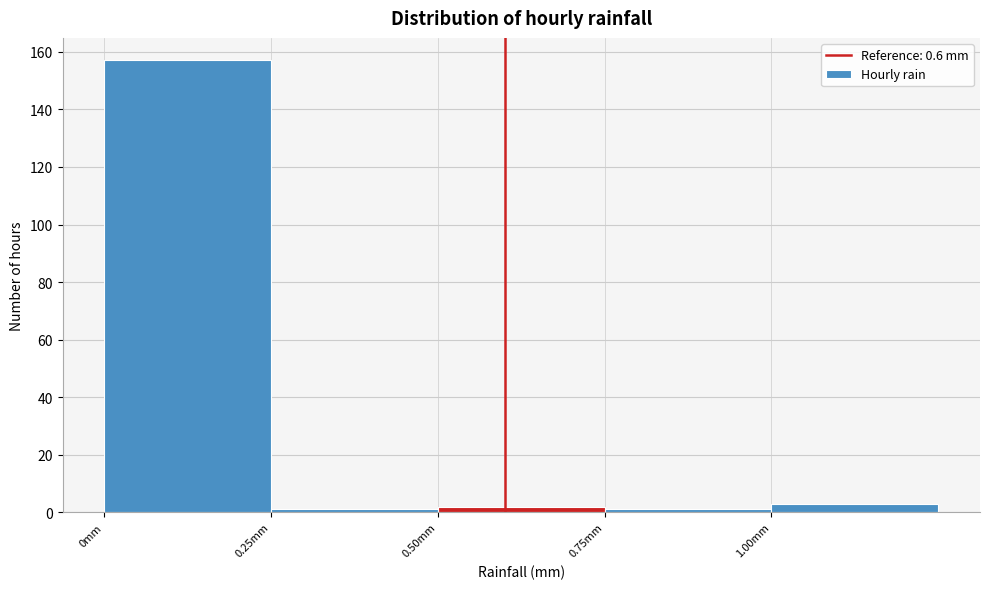

How tall is the bar that spans 0.00 to 0.25 on the x-axis? The values are not printed on the chart, so give them approximately, as read against the axis.

158